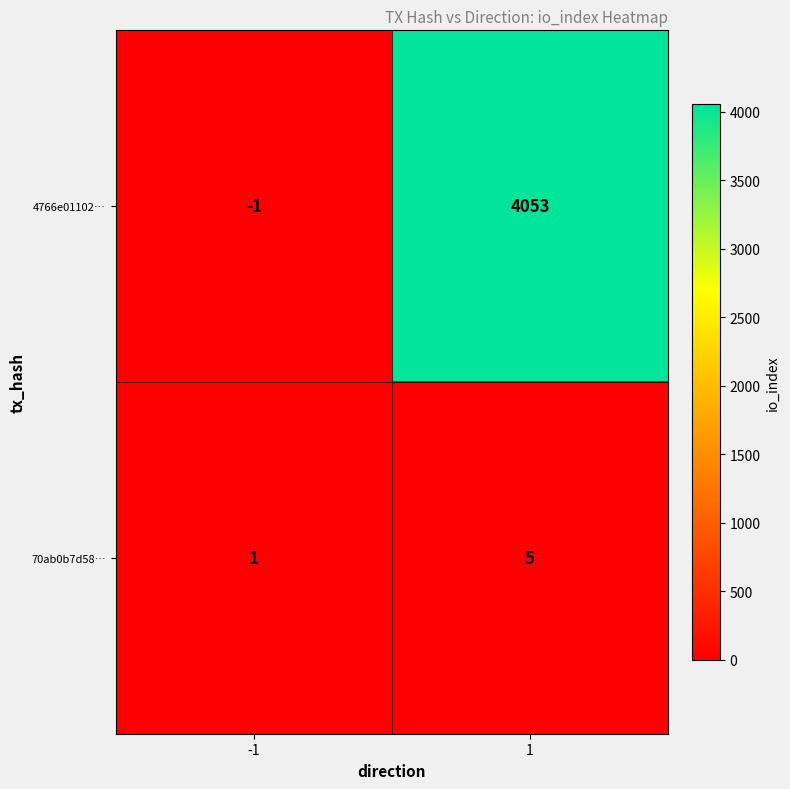

What is the sum of the 4766e01102… values at 1 and -1?

4052